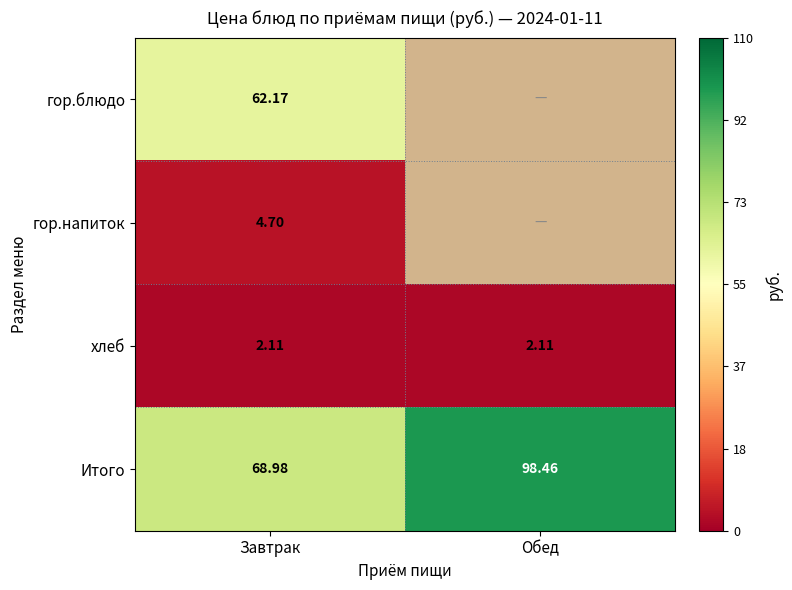

How many distinct data groups are displayed?

4